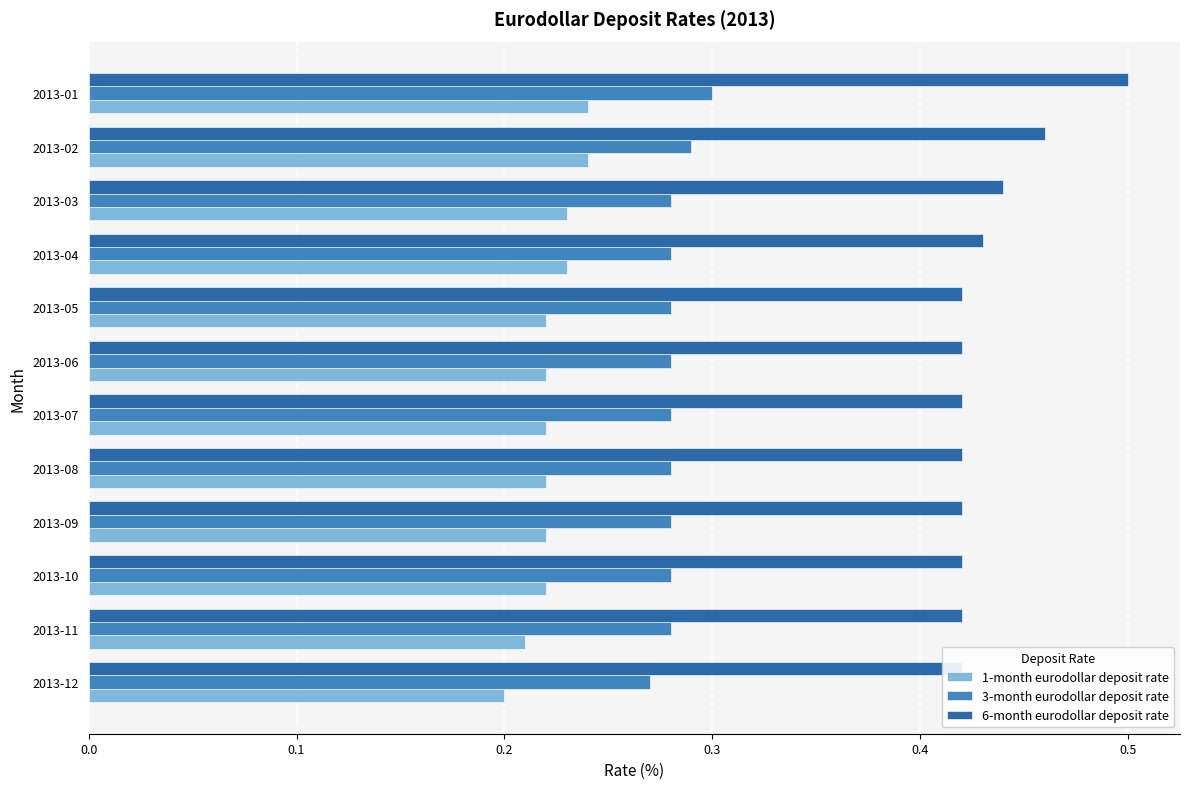

The value of 6-month eurodollar deposit rate at 2013-10 is 0.5. True or false?

False